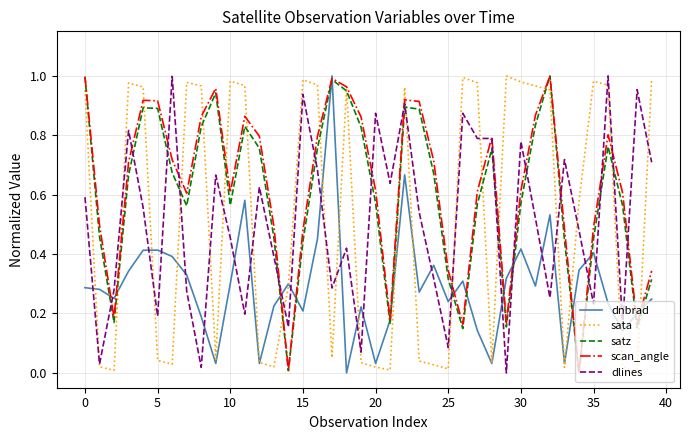

True or false: dnbrad and dlines intersect in this chart.

True